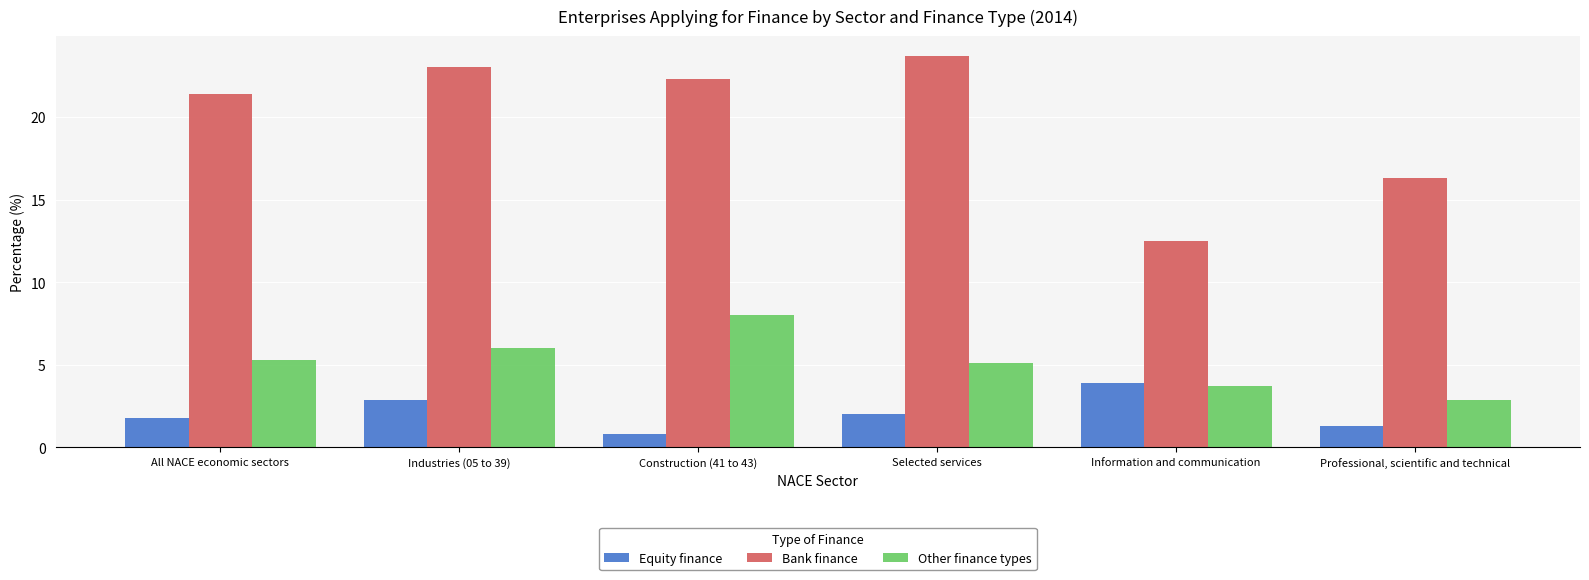

Reading left to right, extract all data points from this chart.

Equity finance: 1.8	2.9	0.8	2.0	3.9	1.3
Bank finance: 21.4	23.0	22.3	23.7	12.5	16.3
Other finance types: 5.3	6.0	8.0	5.1	3.7	2.9